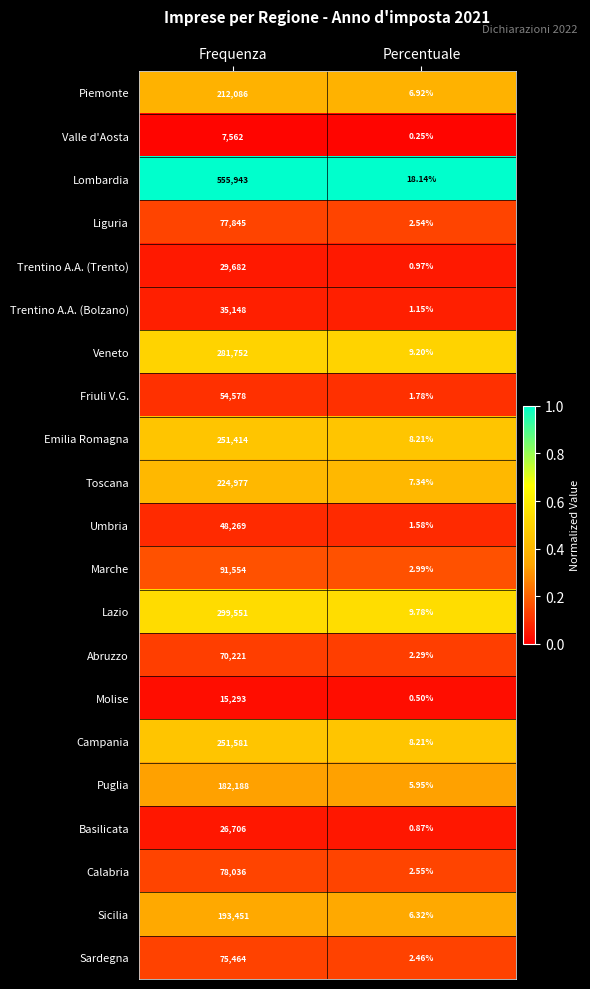

Which category has the lowest value in the Campania series?

Percentuale